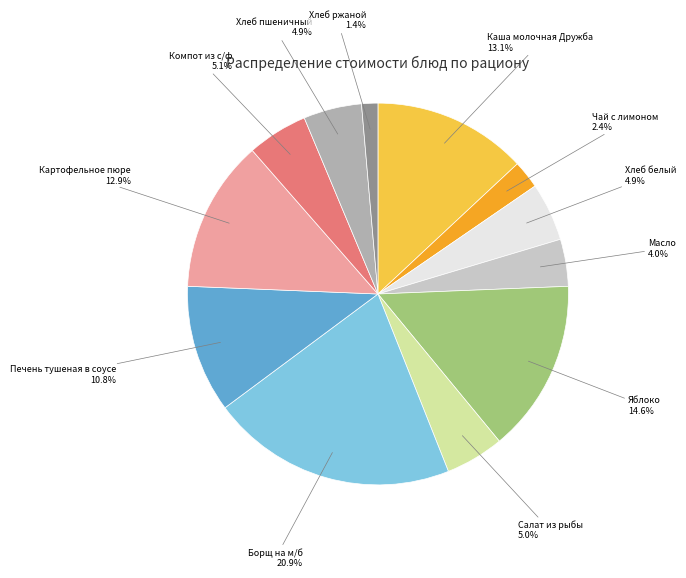

Does Яблоко represent more than half of the total?

No